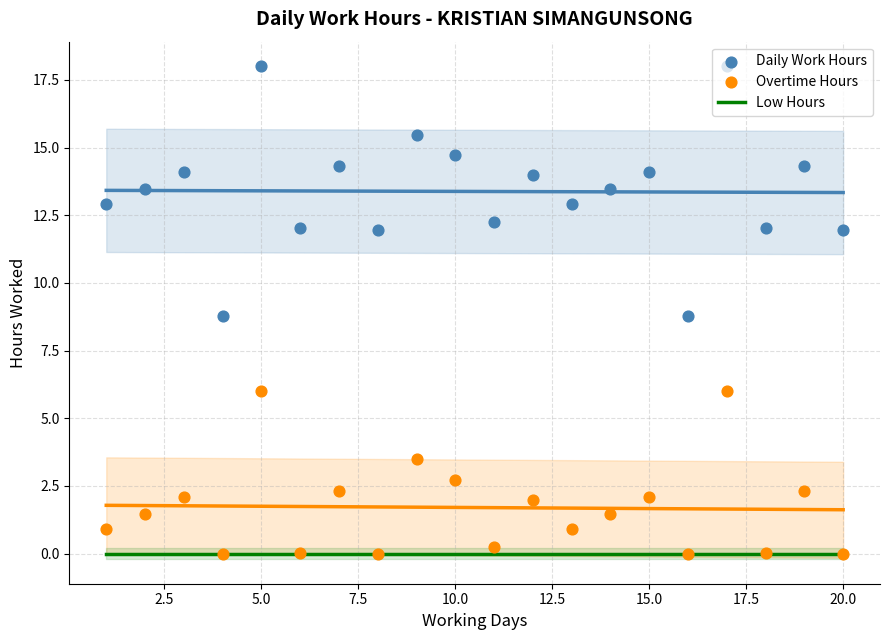

Which series has the largest total across all categories?

Daily Work Hours